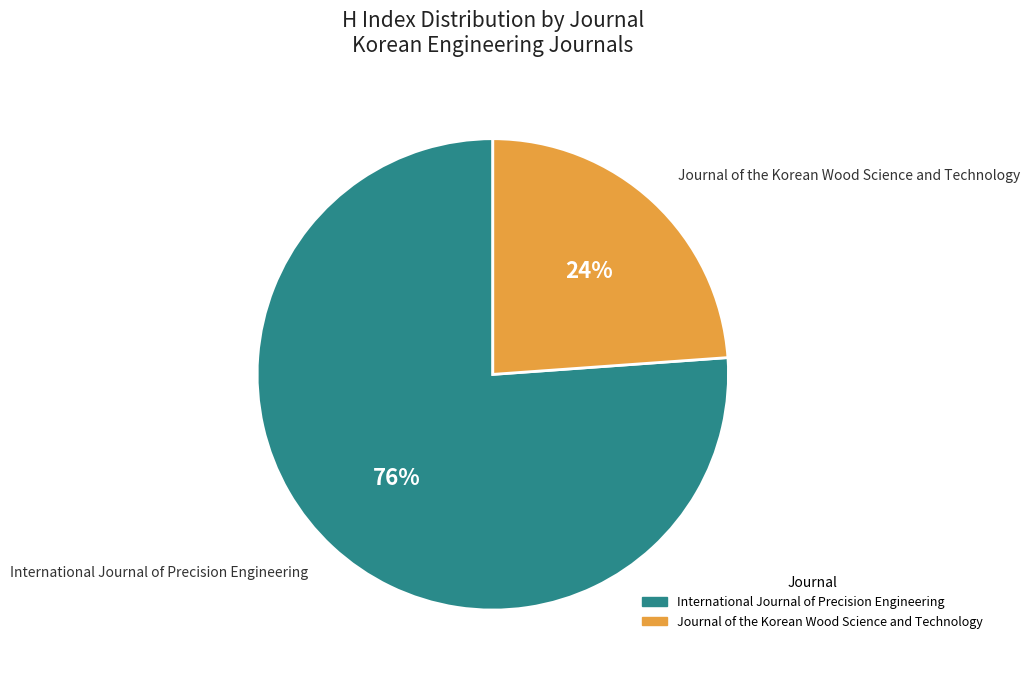

Which has a higher value, Journal of the Korean Wood Science and Technology or International Journal of Precision Engineering?

International Journal of Precision Engineering